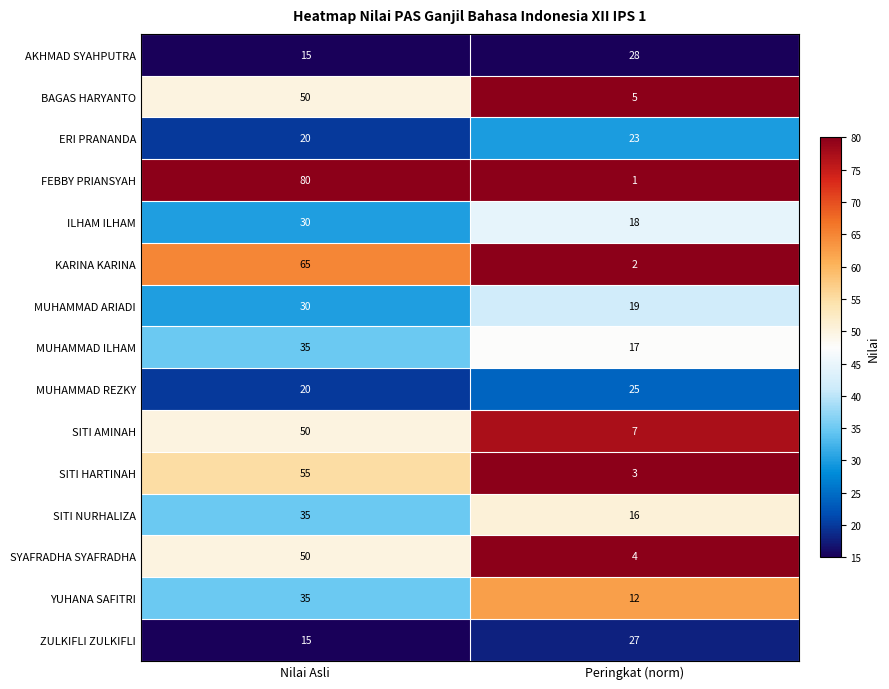

At Peringkat (norm), list the series in order from smallest to largest.

FEBBY PRIANSYAH, KARINA KARINA, SITI HARTINAH, SYAFRADHA SYAFRADHA, BAGAS HARYANTO, SITI AMINAH, YUHANA SAFITRI, SITI NURHALIZA, MUHAMMAD ILHAM, ILHAM ILHAM, MUHAMMAD ARIADI, ERI PRANANDA, MUHAMMAD REZKY, ZULKIFLI ZULKIFLI, AKHMAD SYAHPUTRA